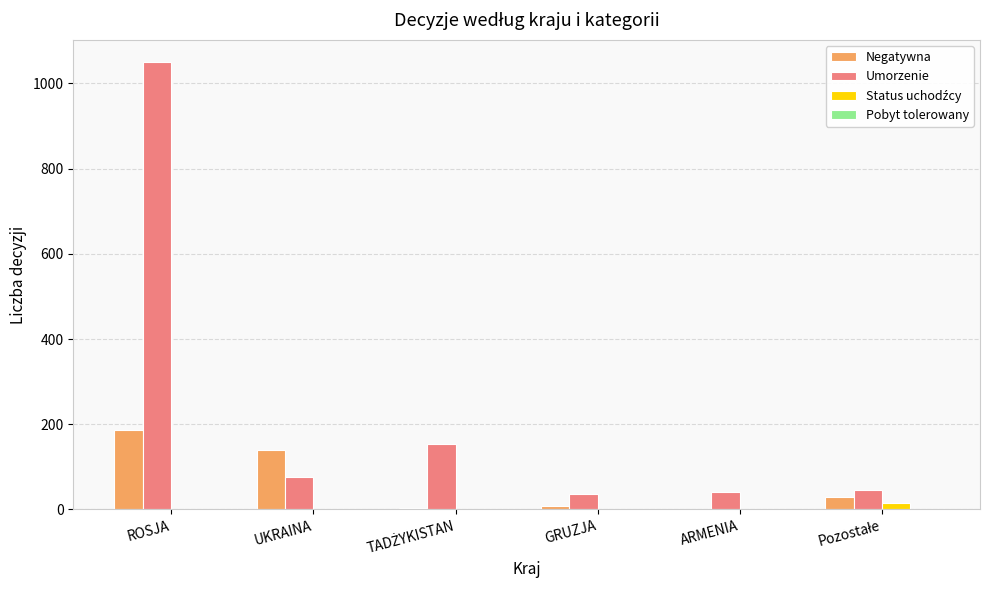

Is it true that Umorzenie equals 77 at UKRAINA?

True